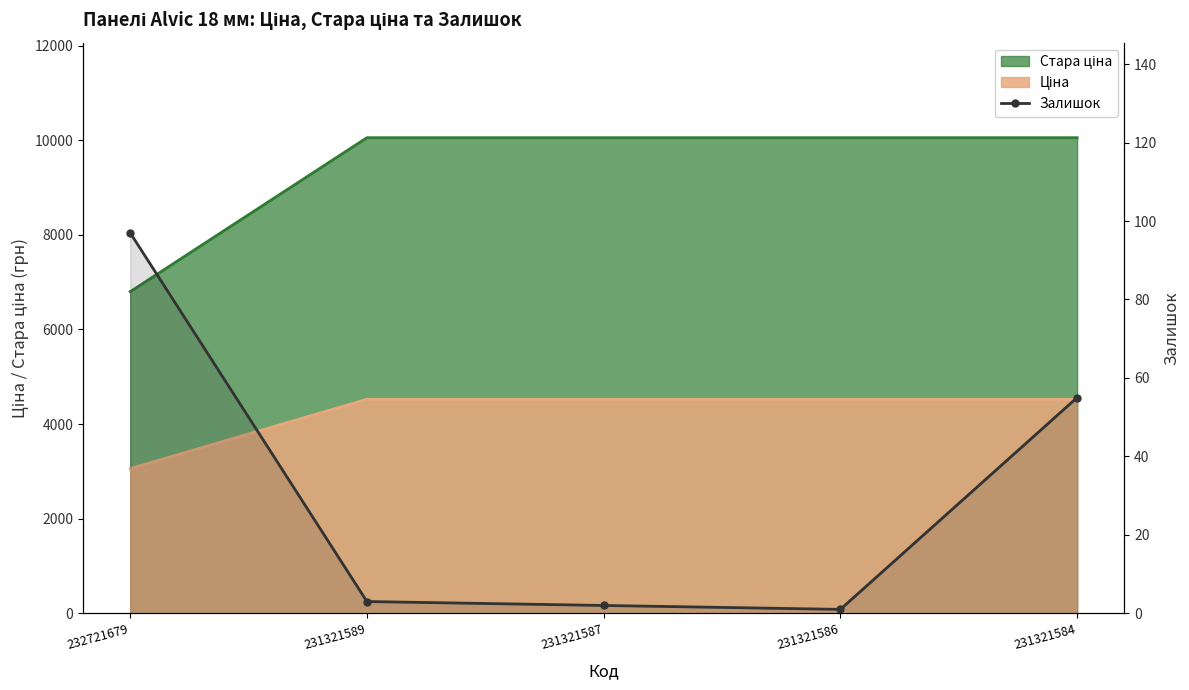

Reading right to left, extract all data points from this chart.

231321584=55	231321586=1	231321587=2	231321589=3	232721679=97